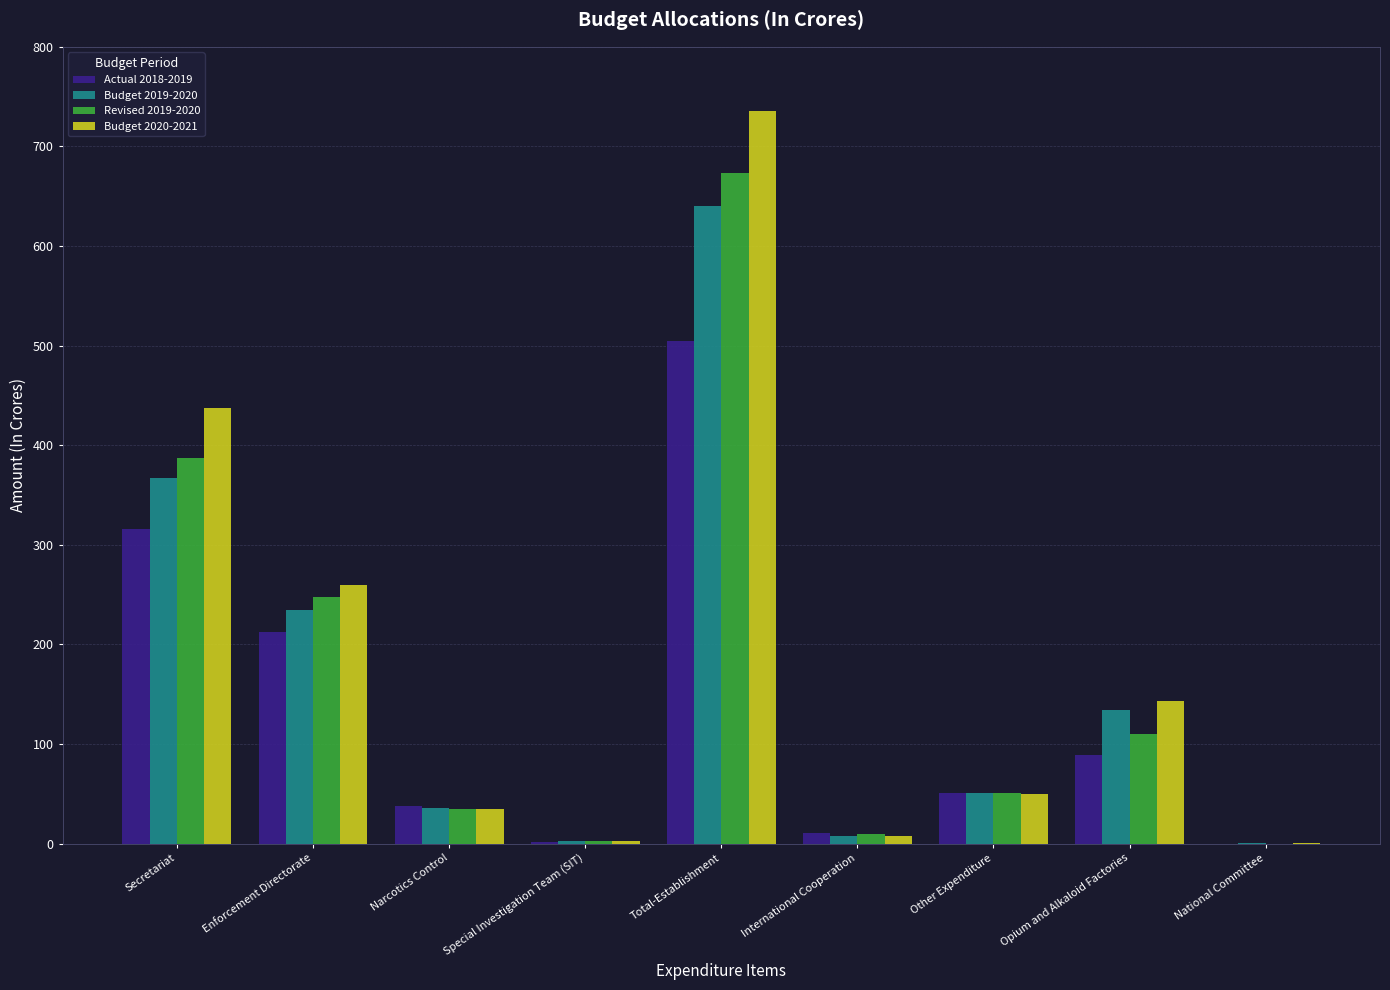

How many groups of bars are there?

9